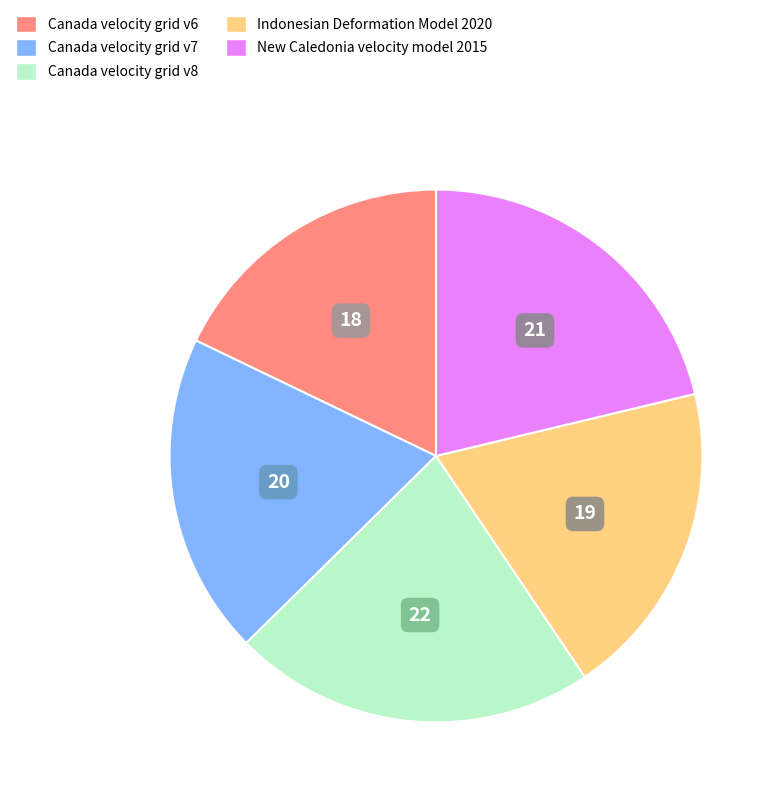

Is it true that Canada velocity grid v6 is 18% of the pie?

True